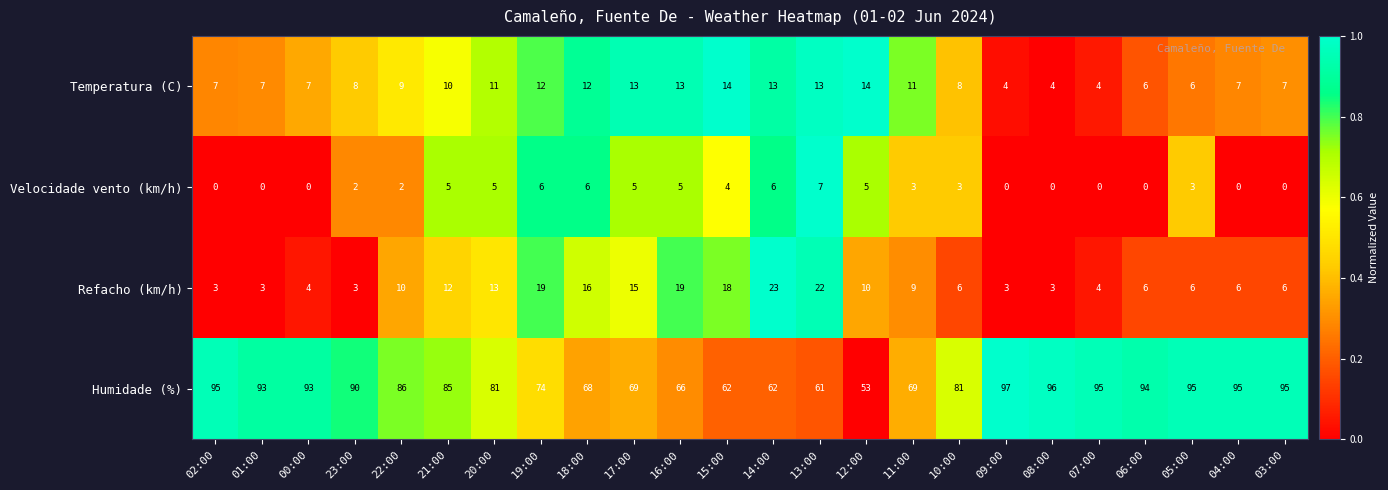

What is the difference between the second highest and minimum values in the Humidade (%) series?

43